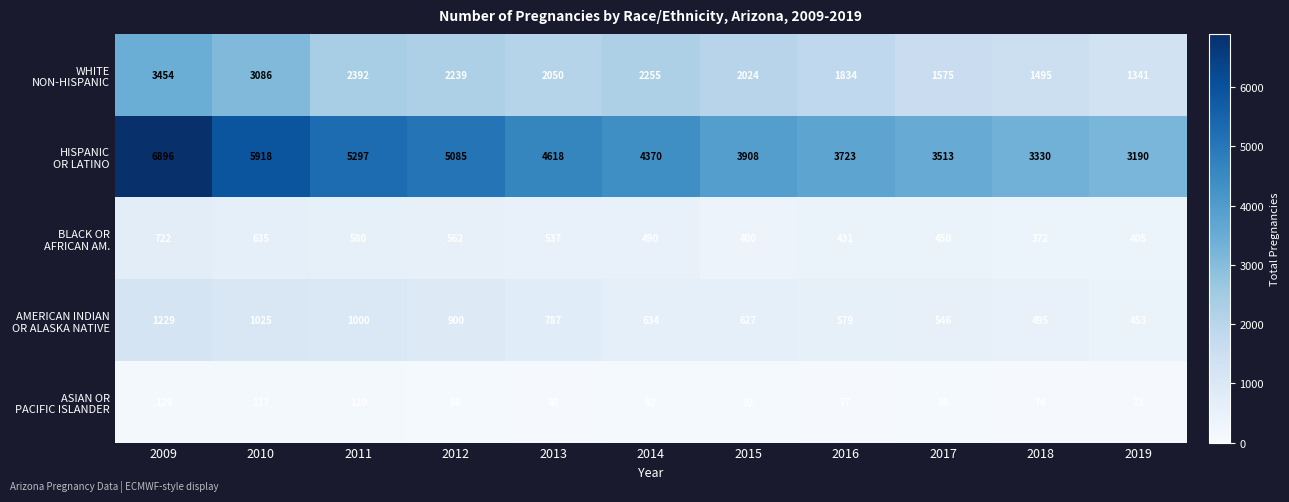

At how many categories does at least one series exceed 871?

11